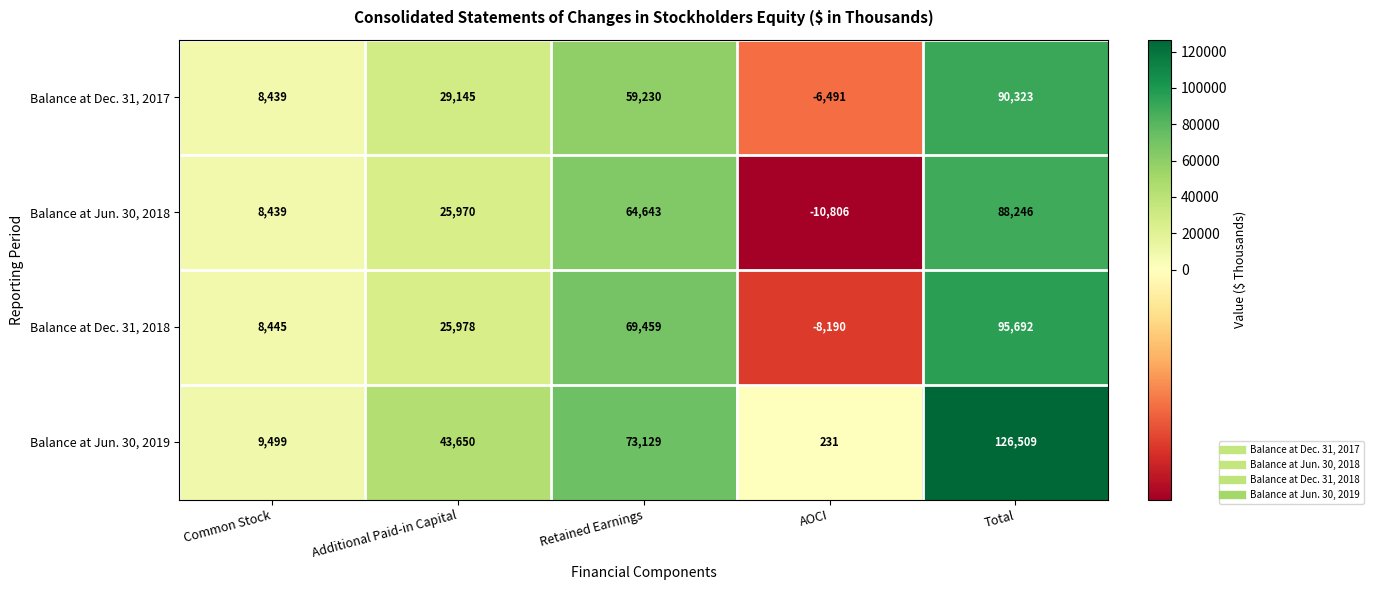

Where is Balance at Jun. 30, 2018 nearest to the value 38720?

Additional Paid-in Capital